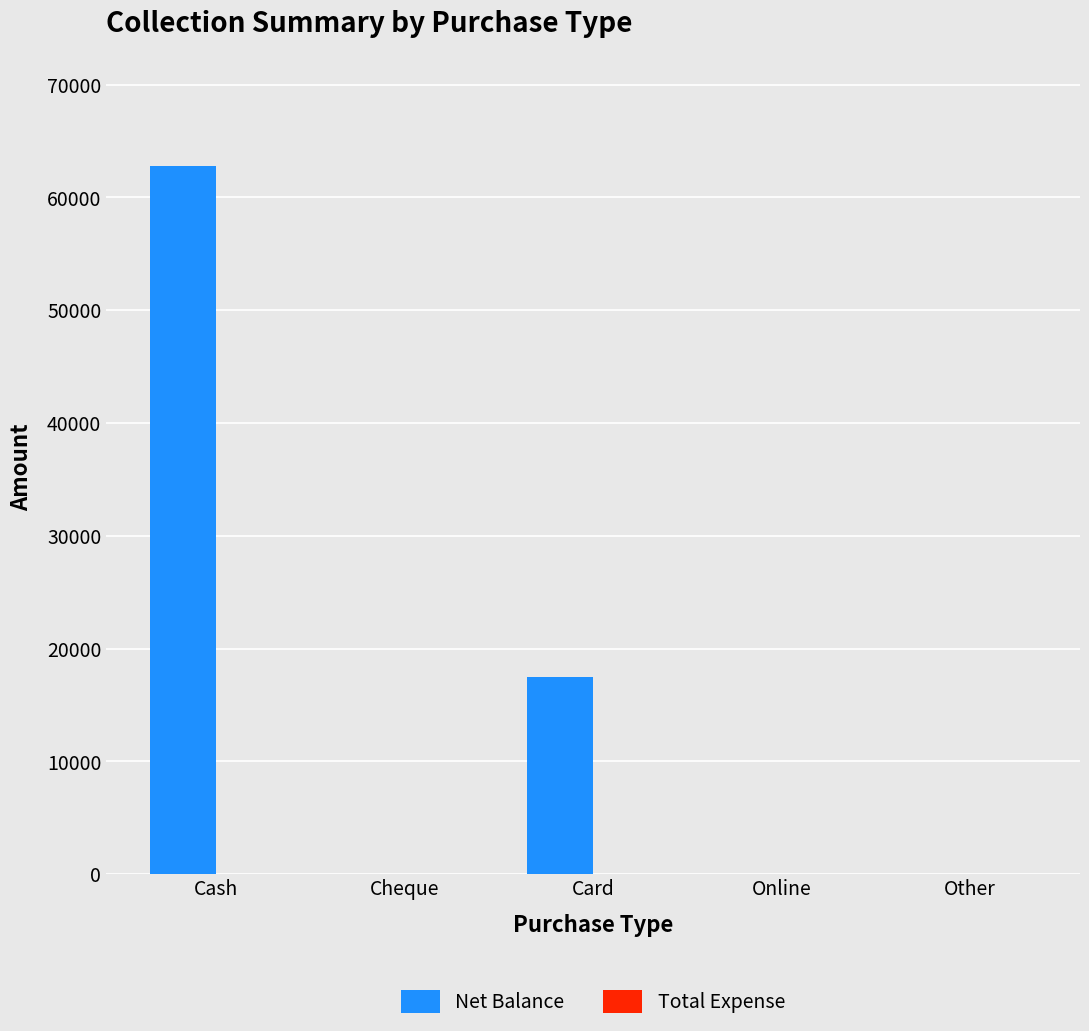

At which label is the value closest to 31398?

Card